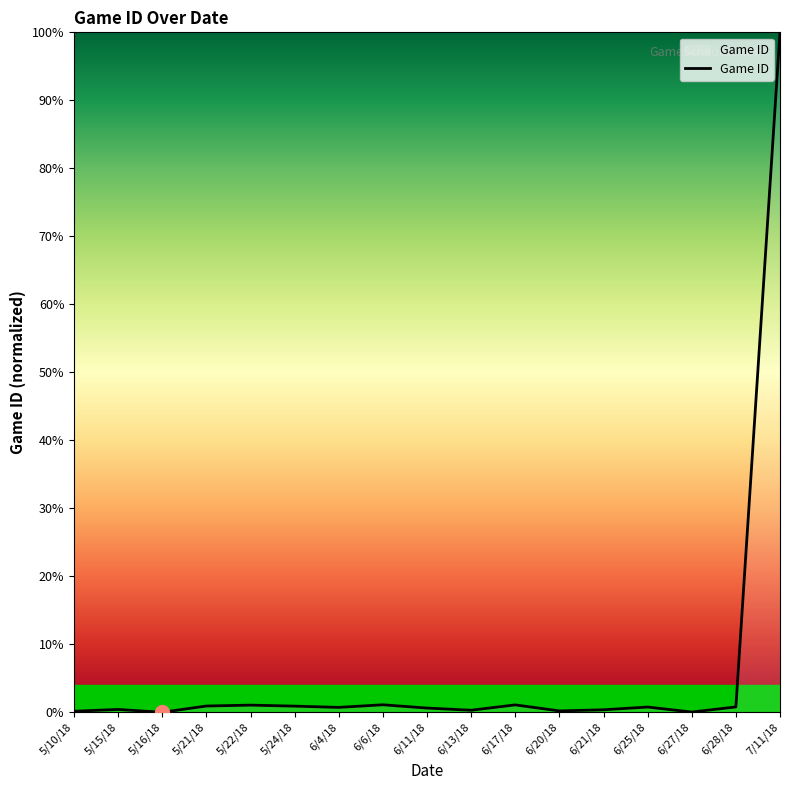

Which has a higher value, 5/10/18 or 5/22/18?

5/22/18